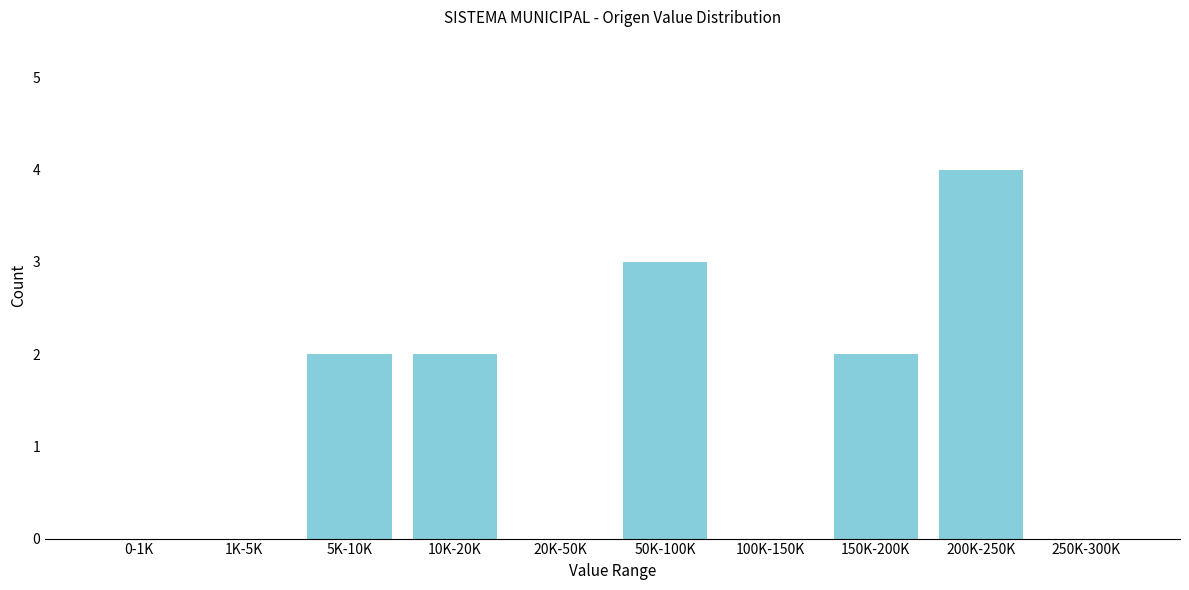

Reading right to left, extract all data points from this chart.

250K-300K=0	200K-250K=4	150K-200K=2	100K-150K=0	50K-100K=3	20K-50K=0	10K-20K=2	5K-10K=2	1K-5K=0	0-1K=0